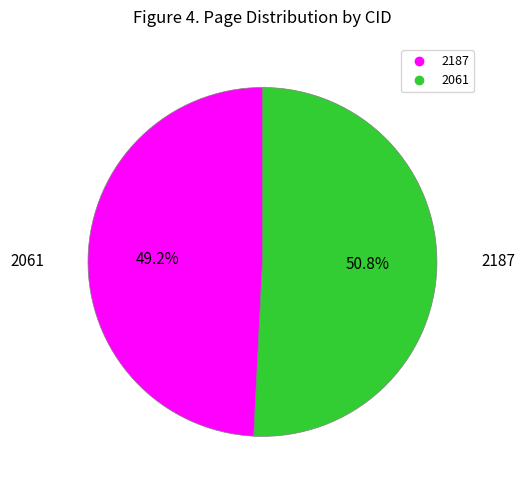

What is the largest slice in the pie chart?

2061